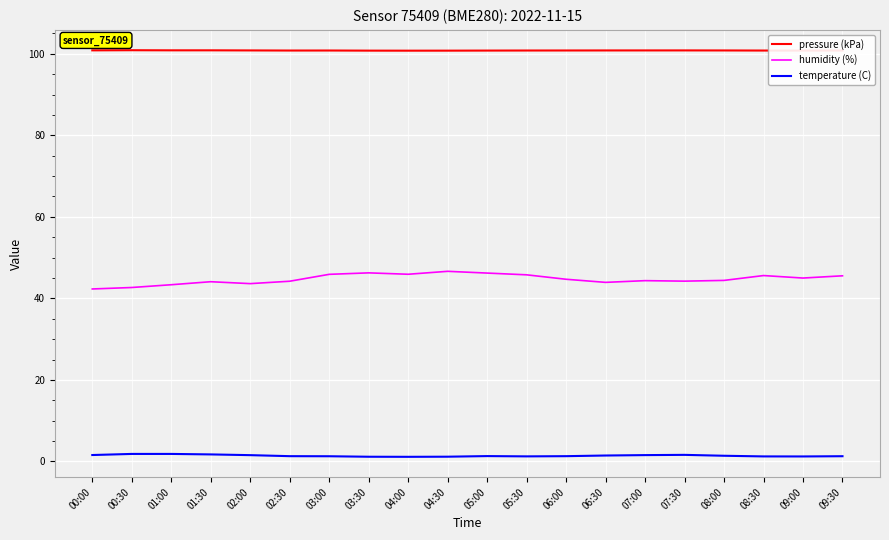

Is the value of temperature (C) at 05:00 greater than the value of pressure (kPa) at 08:30?

No